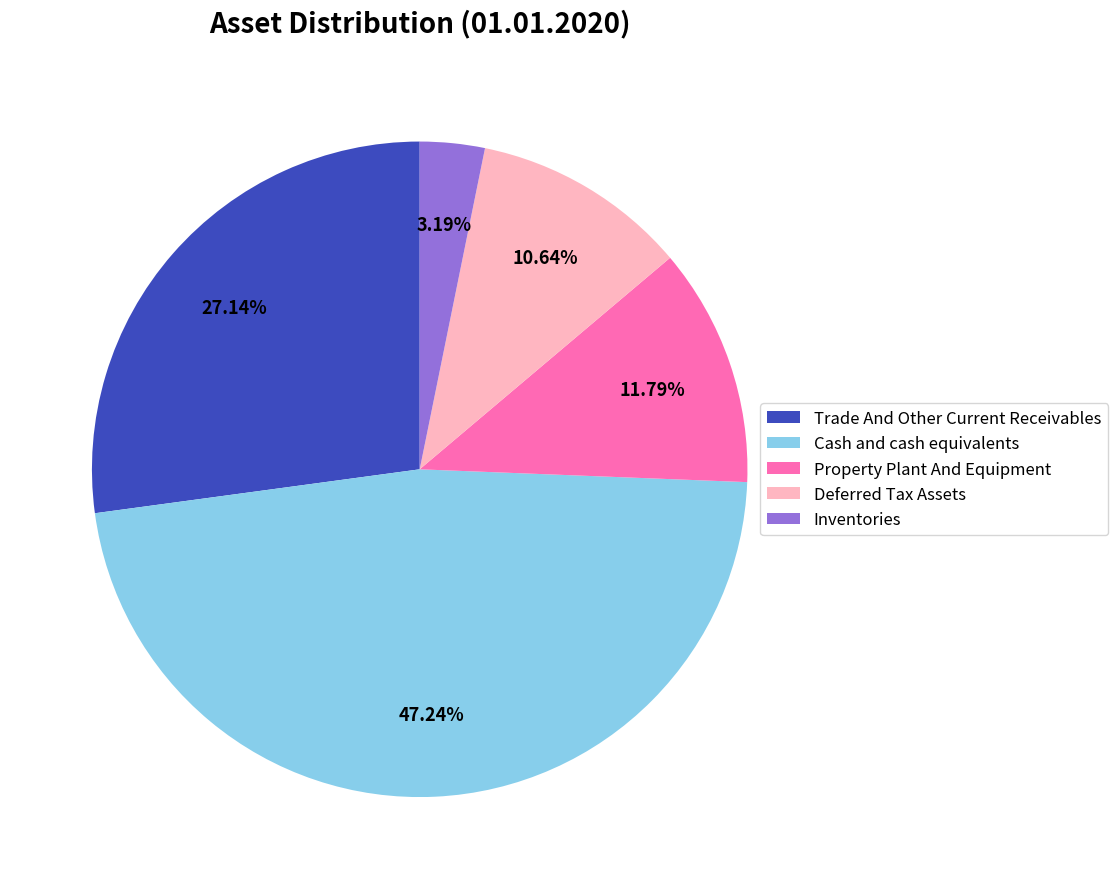

True or false: Trade And Other Current Receivables accounts for 27% of the total.

True